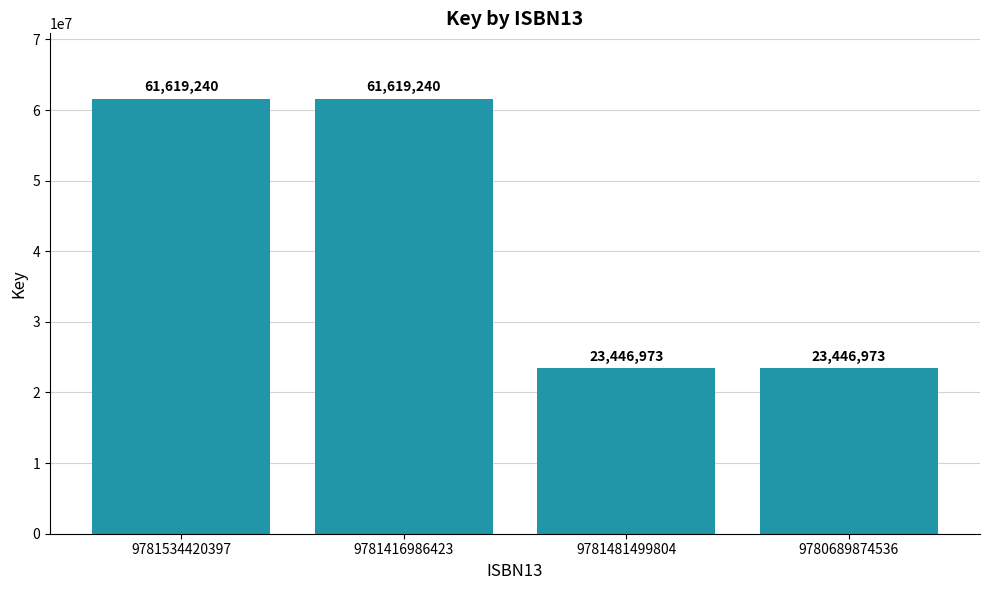

The value at 9781534420397 is 109962792. True or false?

False